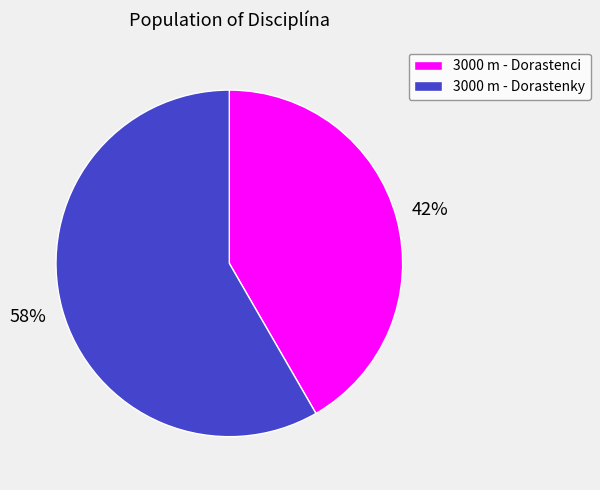

Does 3000 m - Dorastenci represent more than half of the total?

No